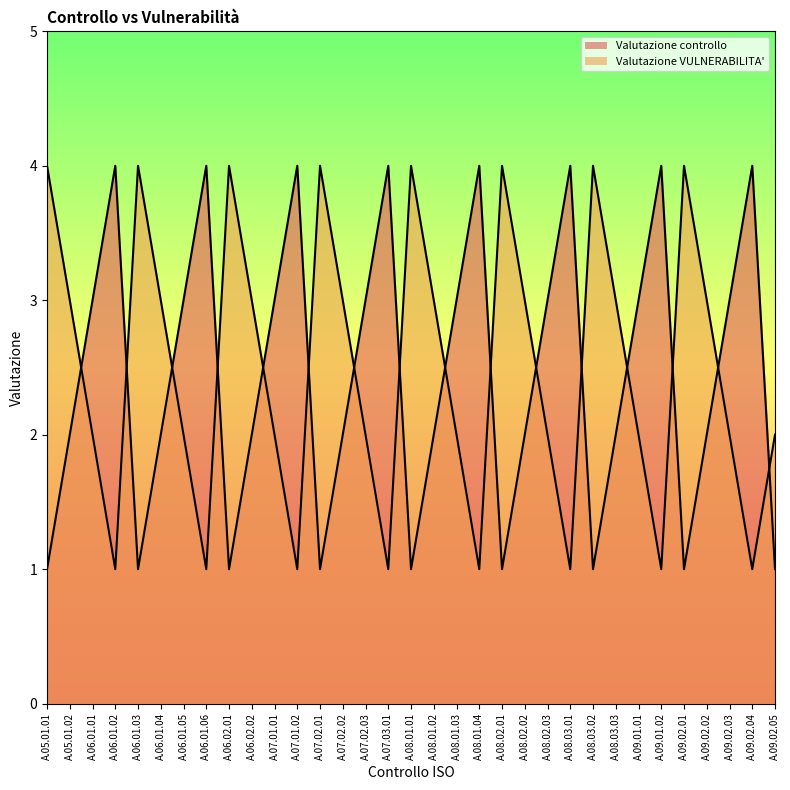

What is the smallest value displayed?

1